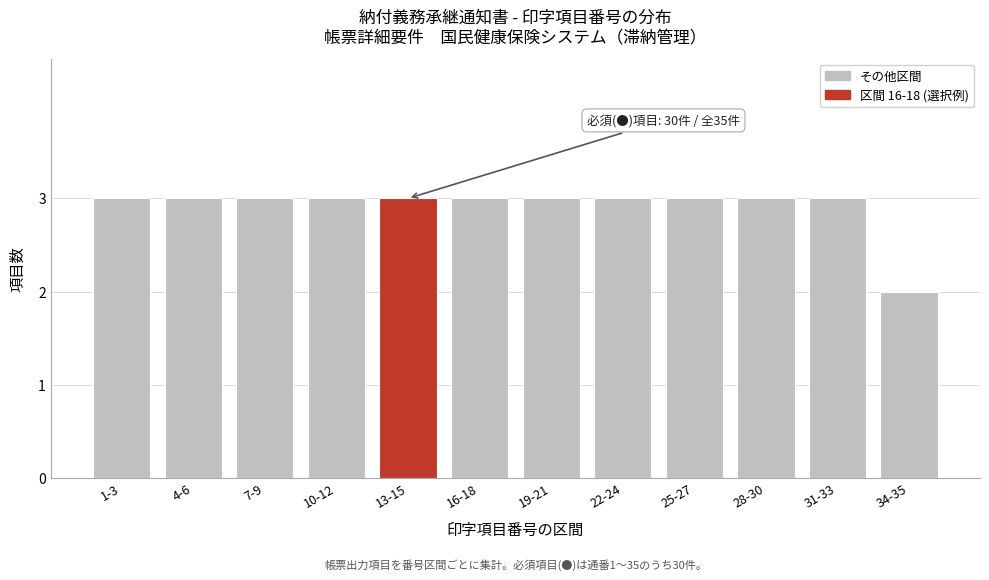

Reading right to left, transcribe all the data shown in this chart.

2	3	3	3	3	3	3	3	3	3	3	3